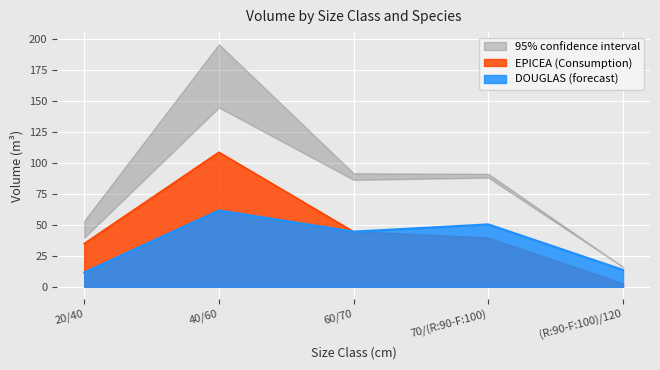

Reading left to right, transcribe all the data shown in this chart.

DOUGLAS: 20/40=11.5	40/60=61.6	60/70=44.5	70/(R:90-F:100)=50.4	(R:90-F:100)/120=13.6
EPICEA: 20/40=34.9	40/60=108.5	60/70=44.4	70/(R:90-F:100)=39.2	(R:90-F:100)/120=2.3